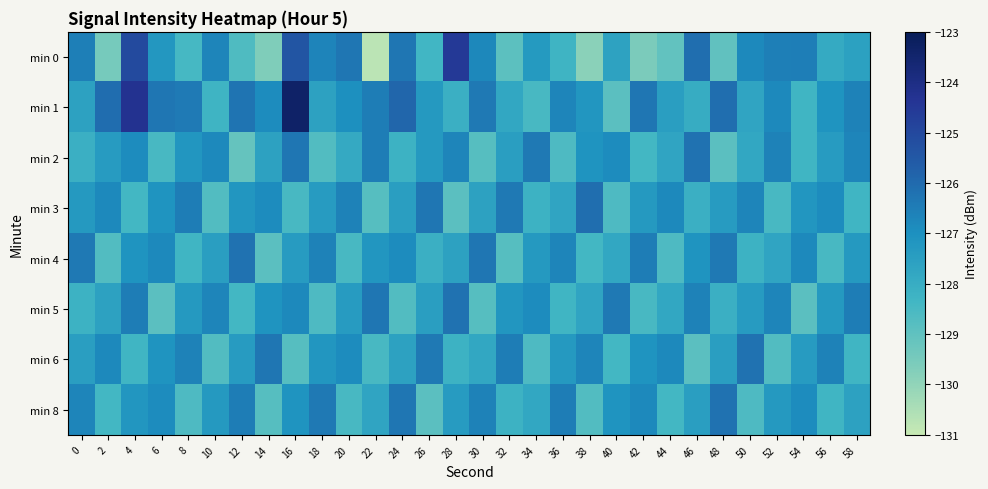

What is the minimum value shown in the chart?

-130.8